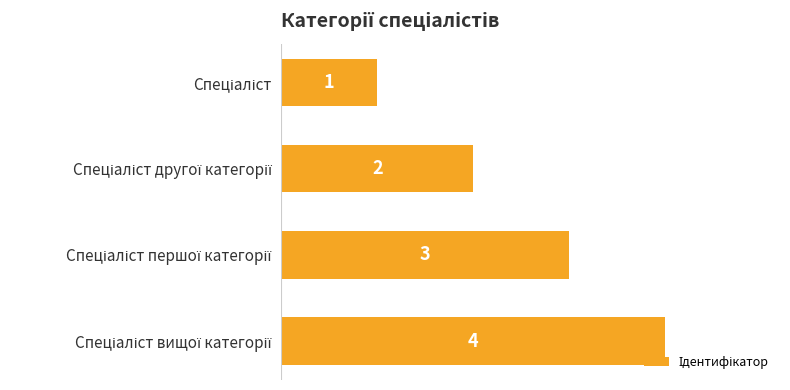

What is the maximum value shown in the chart?

4